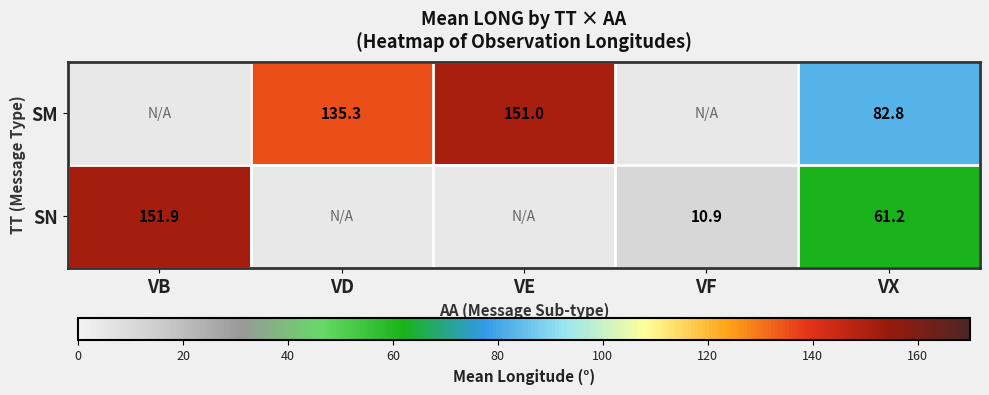

What is the spread (max minus min) of values at VX?

21.6